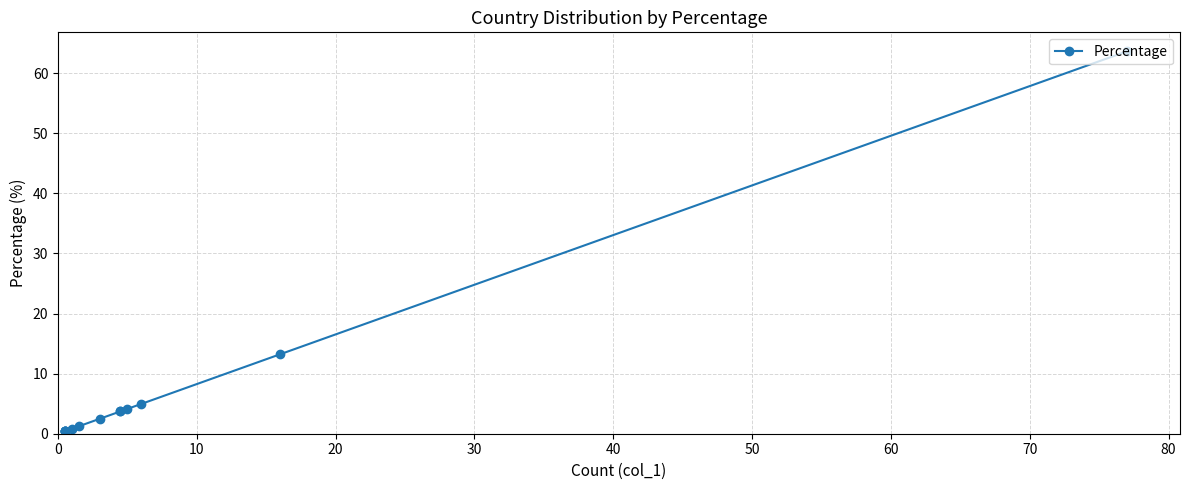

What is the smallest value displayed?

0.4